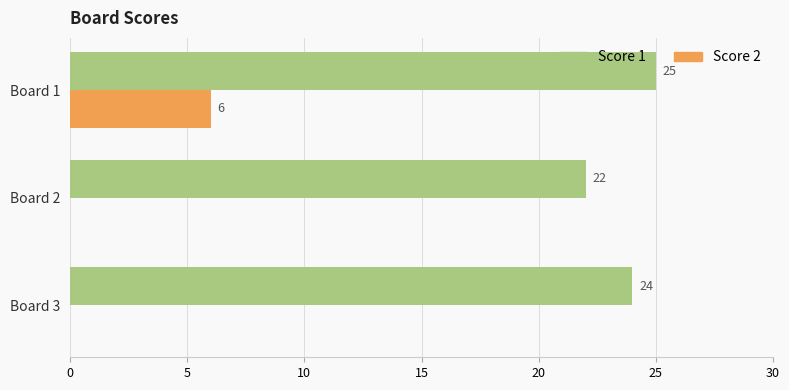

What is the highest value of the Score 1 series?

25